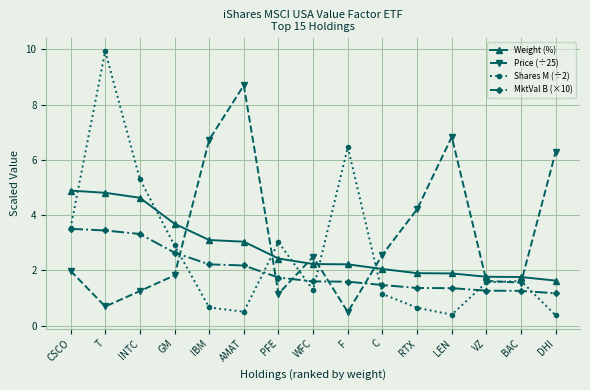

The value of Weight (%) at DHI is 1.0. True or false?

False